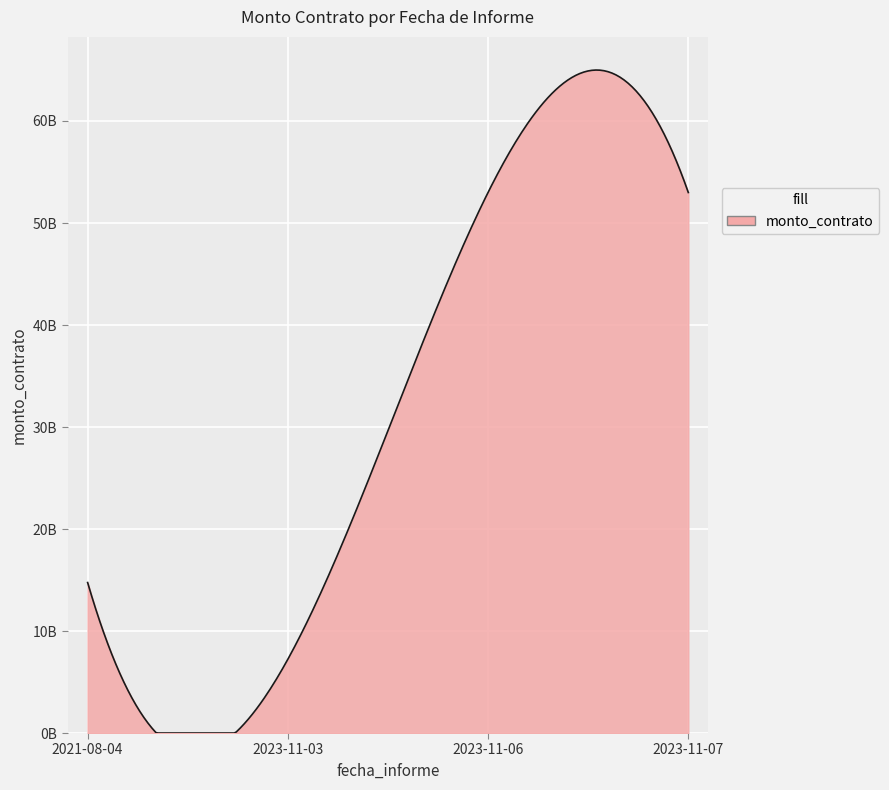

What is the sum of all values?

127976000761